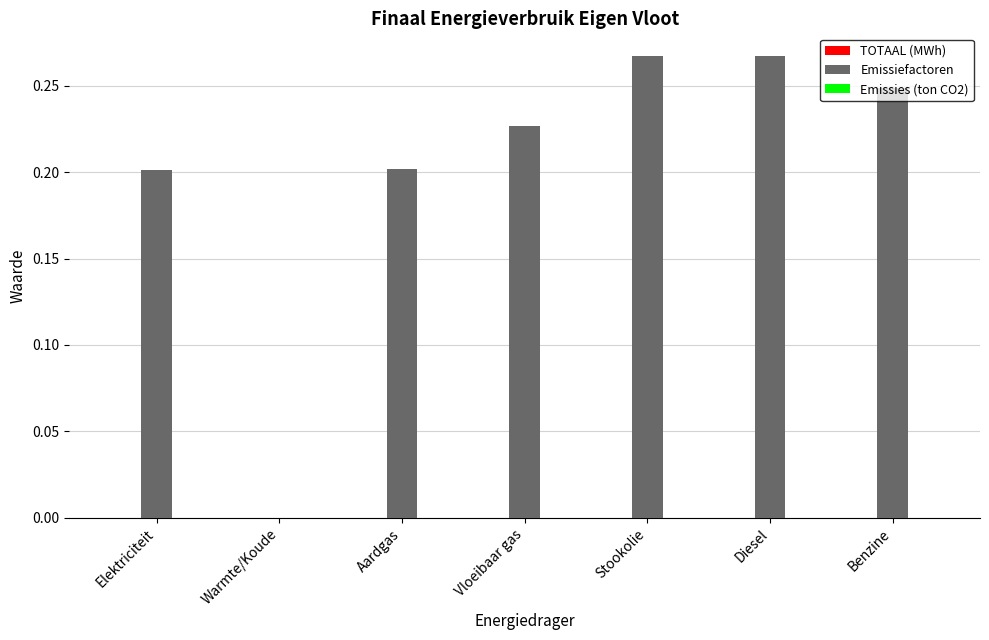

Are the bars horizontal?

No